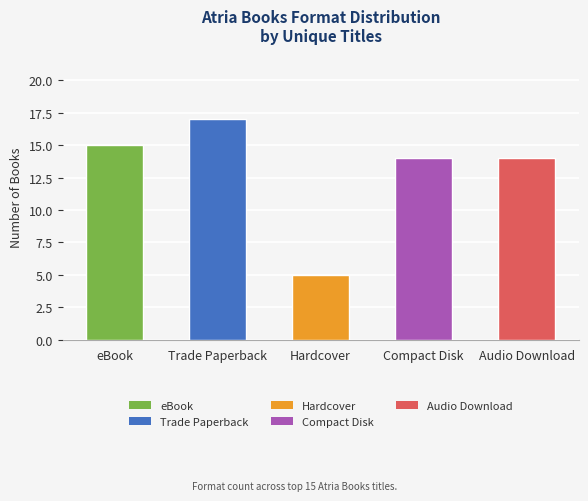

What is the label of the 2nd bar from the right?

Compact Disk